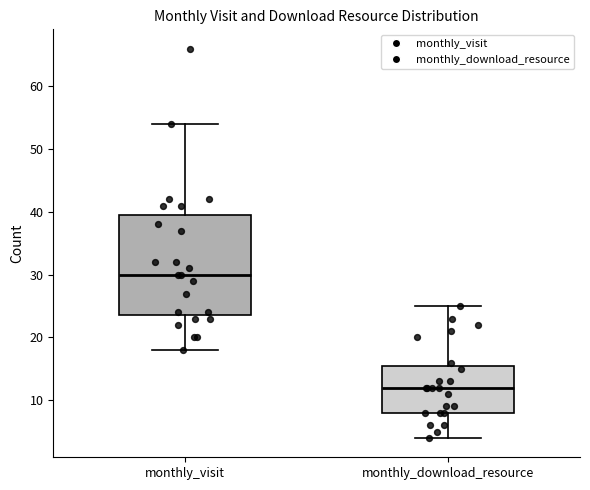

Which box has the highest median line?

monthly_visit